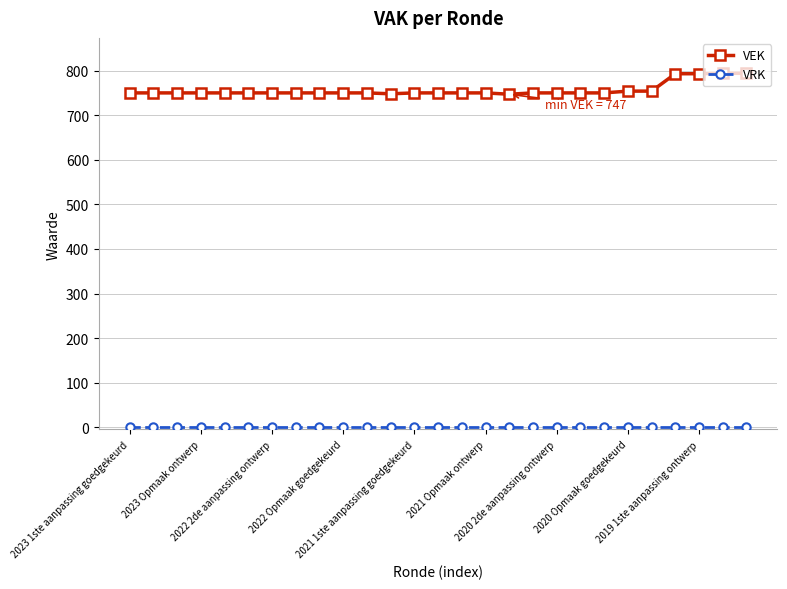

Which series has the largest range (max minus min)?

VEK